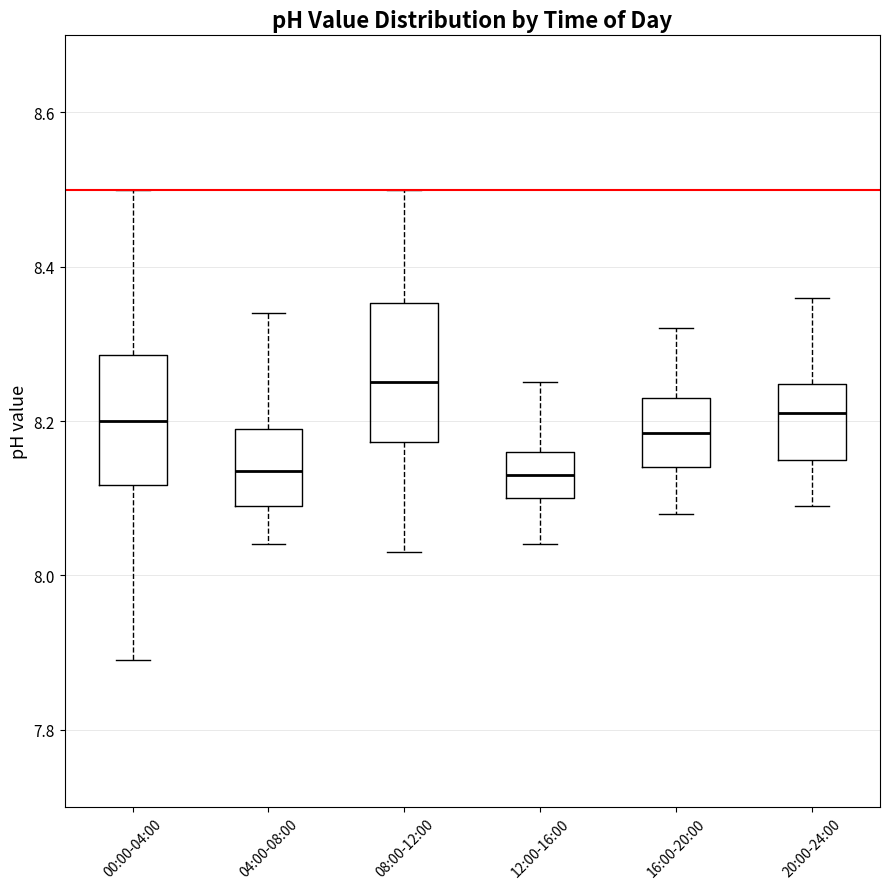

Reading left to right, transcribe this box plot: for each box, give where its median line is, the range the box spans, and where its two whiskers end, as read against the y-axis. The values are not printed on the chart, so give them approximately, as read against the axis.

00:00-04:00: median 8.20, box 8.12 to 8.28, whiskers 7.90 to 8.50
04:00-08:00: median 8.14, box 8.10 to 8.20, whiskers 8.04 to 8.34
08:00-12:00: median 8.26, box 8.18 to 8.36, whiskers 8.04 to 8.50
12:00-16:00: median 8.14, box 8.10 to 8.16, whiskers 8.04 to 8.26
16:00-20:00: median 8.18, box 8.14 to 8.24, whiskers 8.08 to 8.32
20:00-24:00: median 8.22, box 8.16 to 8.24, whiskers 8.10 to 8.36